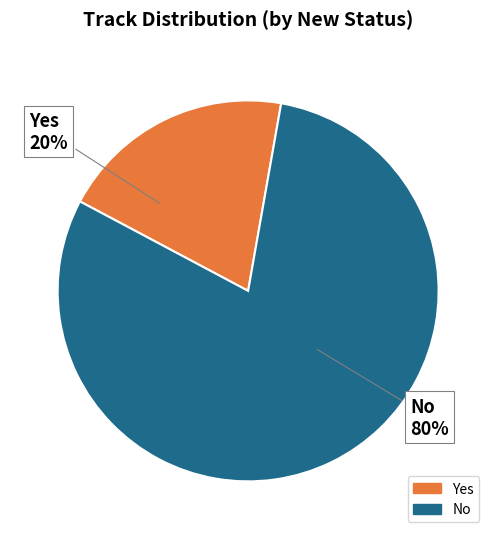

Approximately how many times larger is the value at No compared to Yes?

4.0